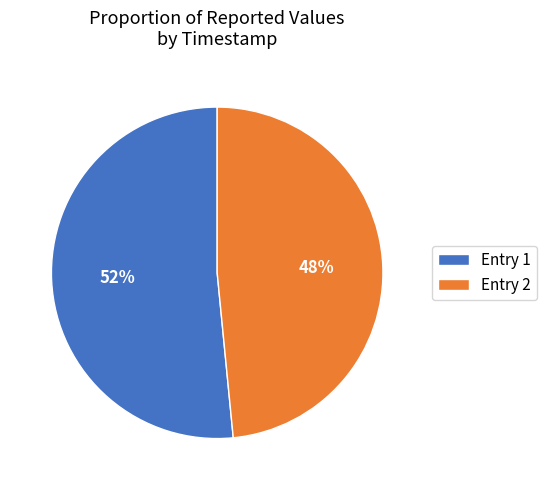

What percentage is the Entry 1 slice, to the nearest percent?

52%